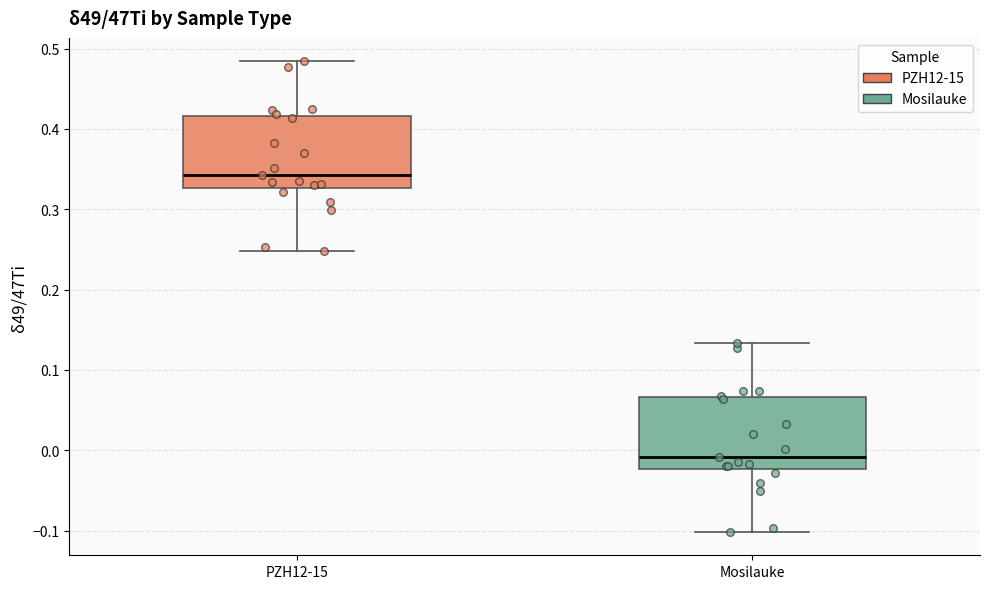

Reading left to right, read every box against the y-axis: the position of its median line, the range the box covers, and the ends of its whiskers. The values are not printed on the chart, so give them approximately, as read against the axis.

PZH12-15: median 0.34, box 0.33 to 0.42, whiskers 0.25 to 0.48
Mosilauke: median -0.01, box -0.02 to 0.07, whiskers -0.10 to 0.13